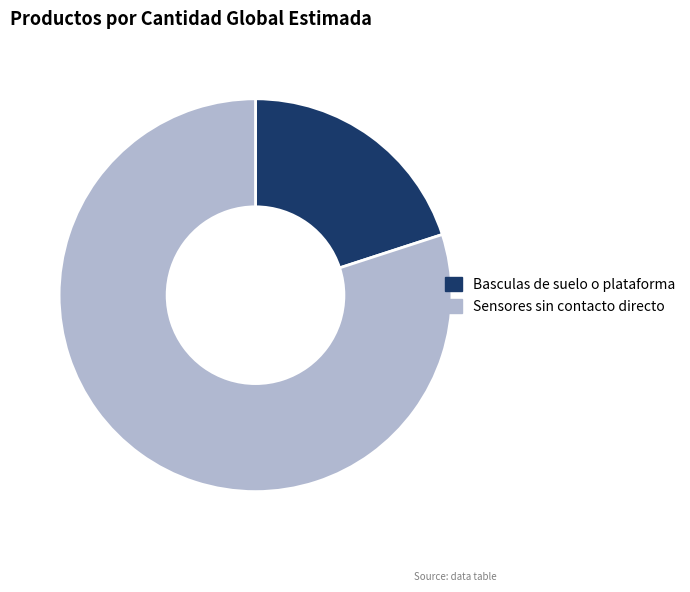

What is the majority slice?

Sensores sin contacto directo